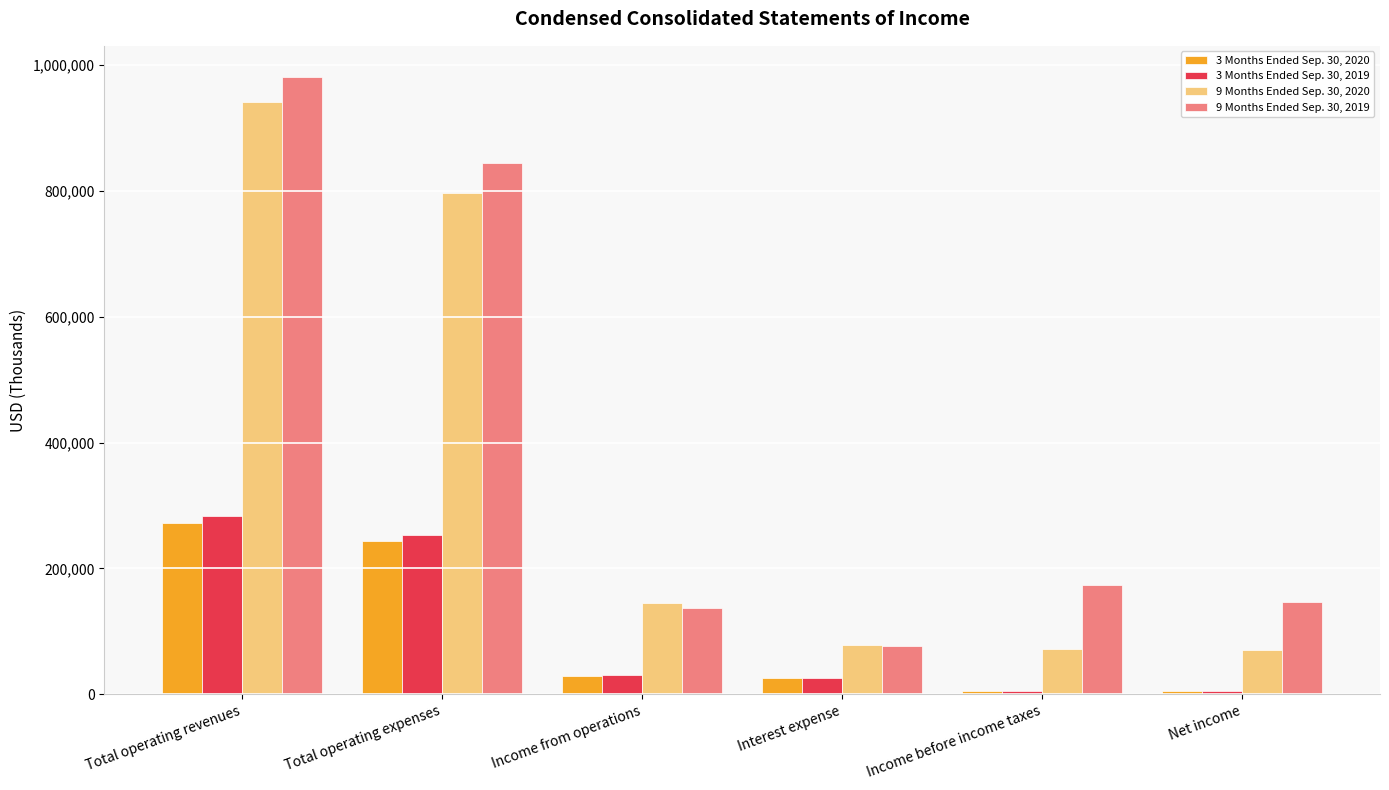

What is the label of the 1st bar from the left?

Total operating revenues